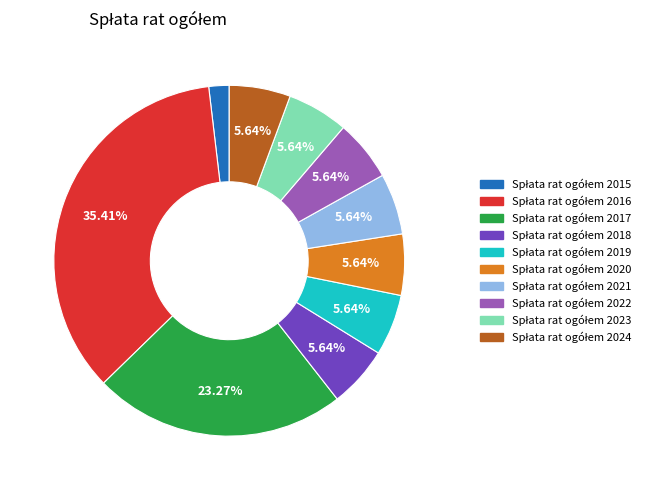

Is there a majority slice in this chart?

No